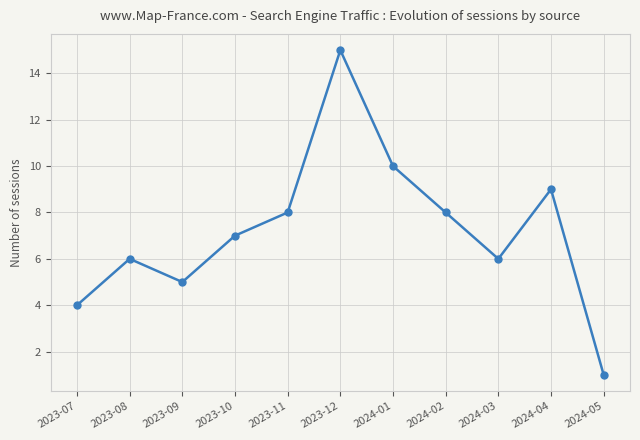

Where is the first local minimum?

2023-09